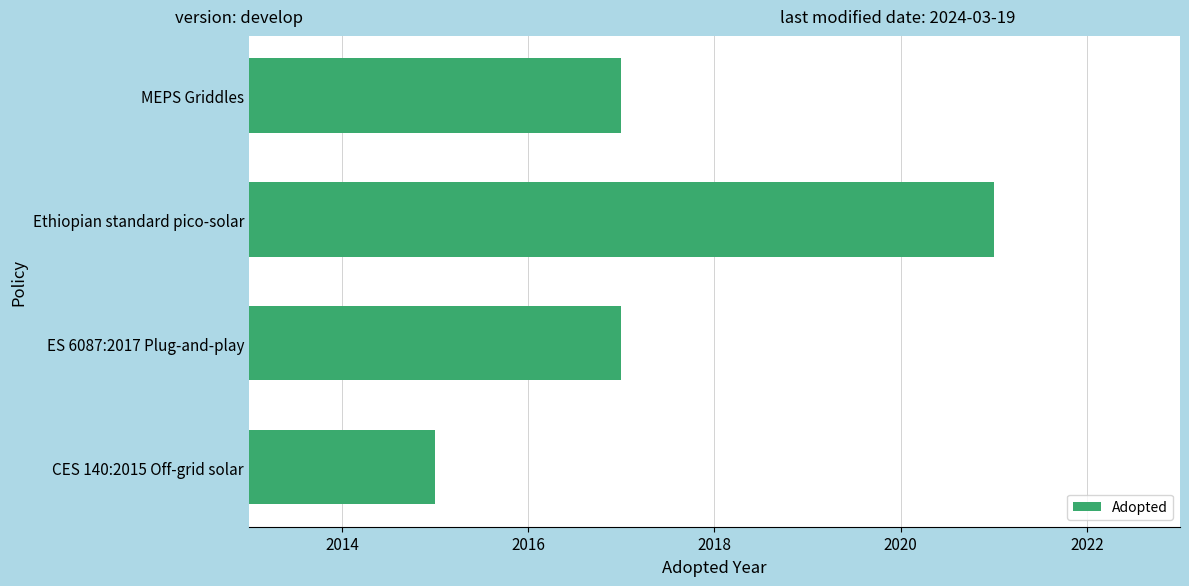

The value at MEPS Griddles is 2017. True or false?

True